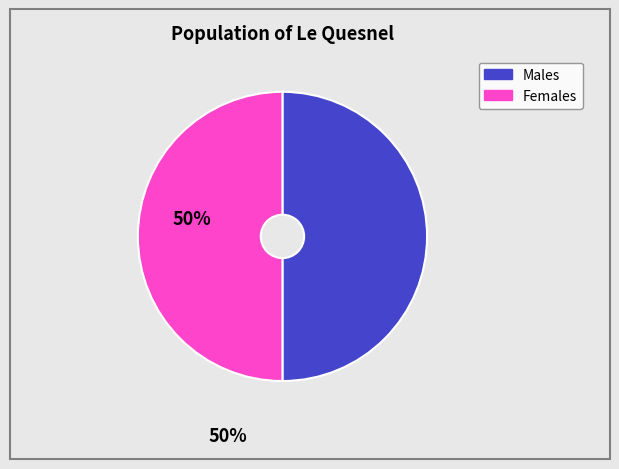

What is the ratio of the value at Males to the value at Females?

1.0